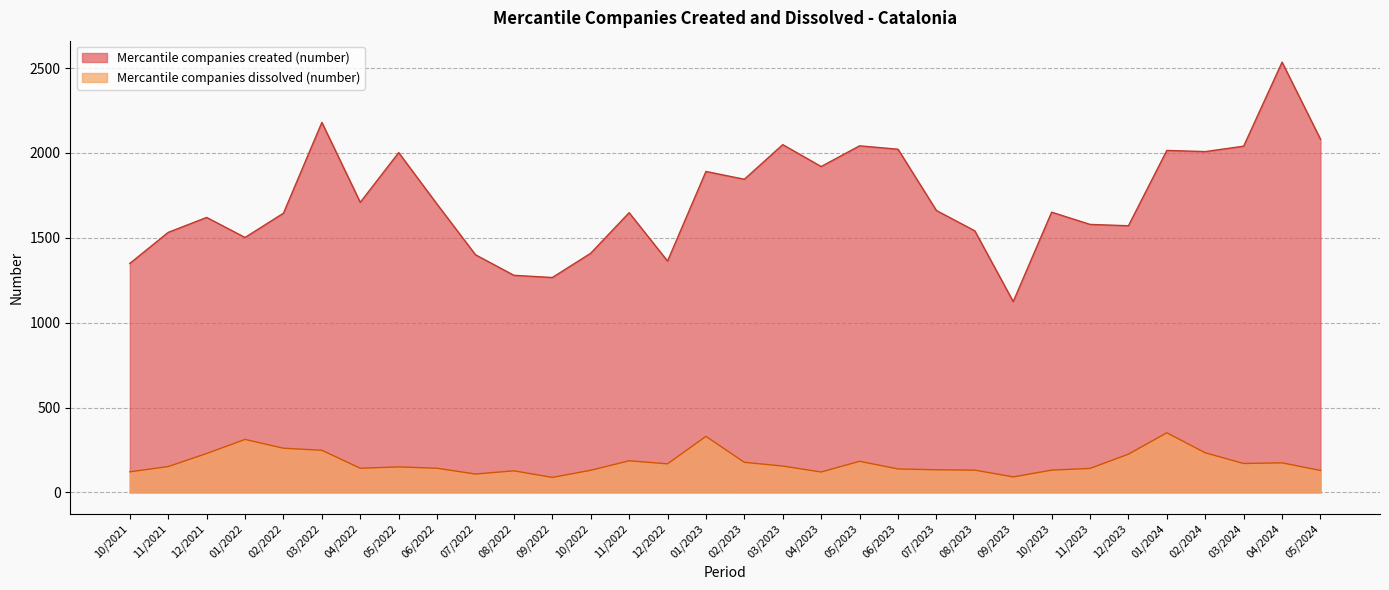

True or false: Mercantile companies dissolved (number) has a value of 186 at 11/2022.

True